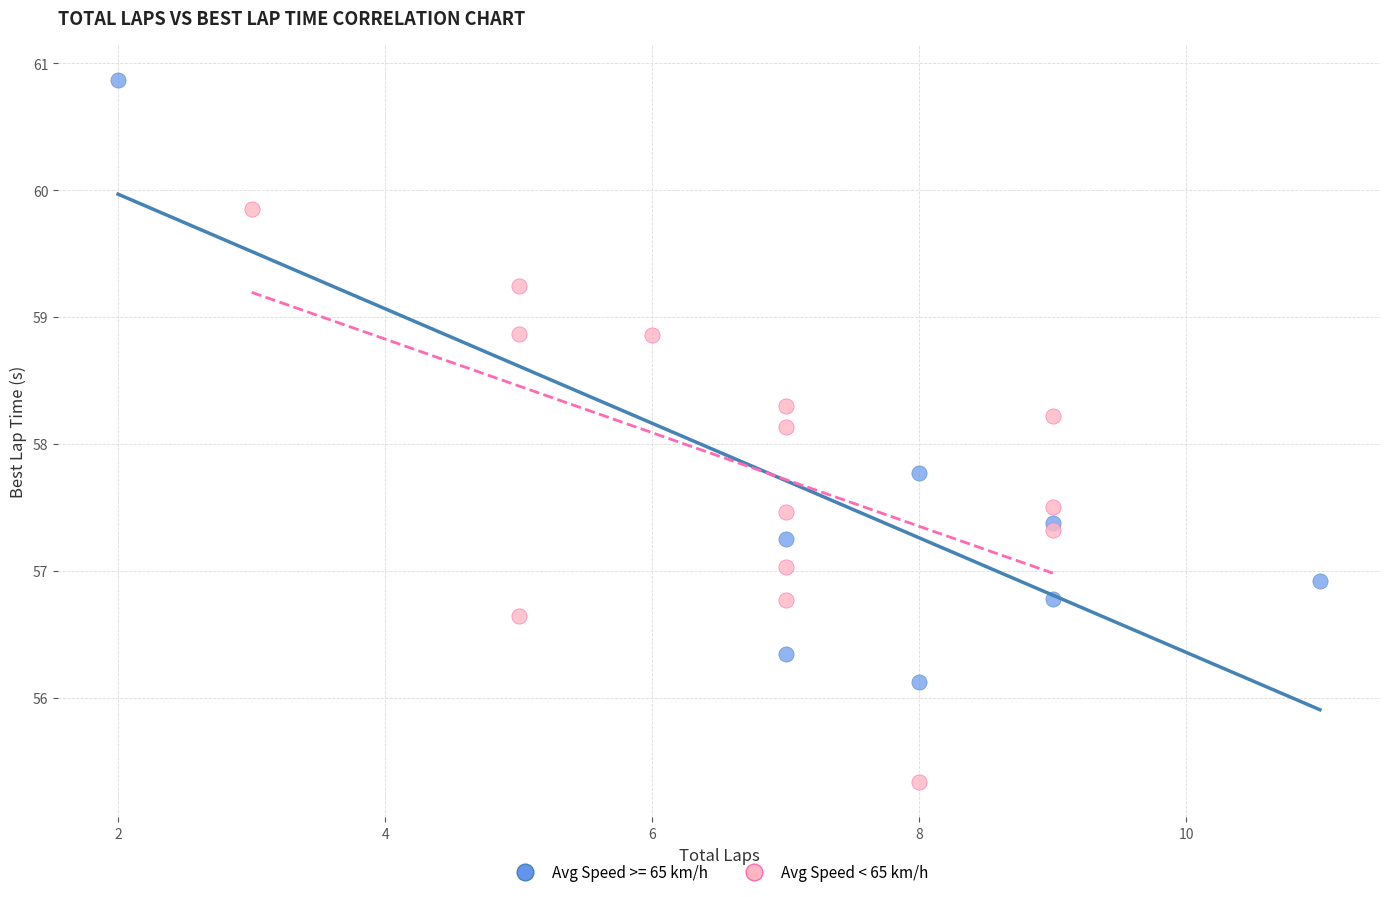

Which series contains the highest Y value?

Avg Speed >= 65 km/h